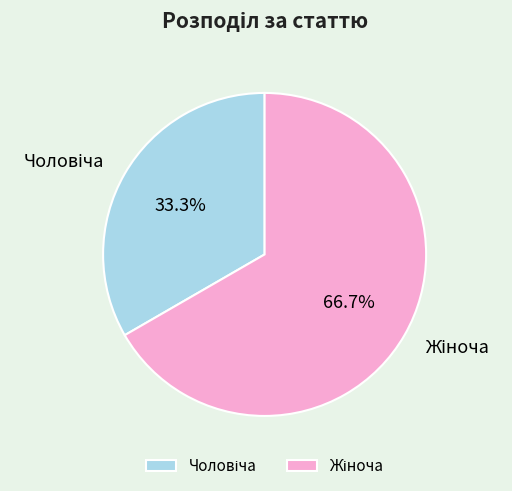

Does any single category account for the majority?

Yes